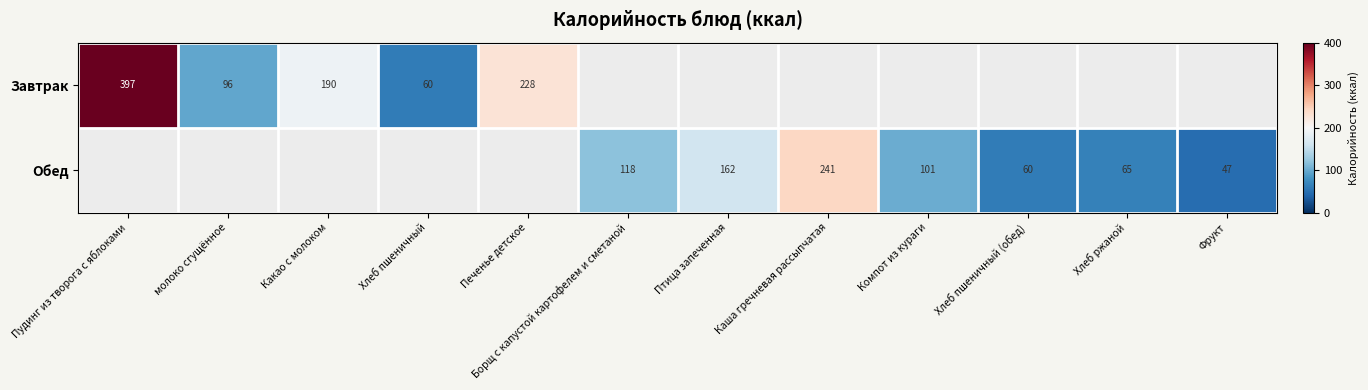

What is the difference between the Завтрак values at Хлеб пшеничный and Какао с молоком?

130